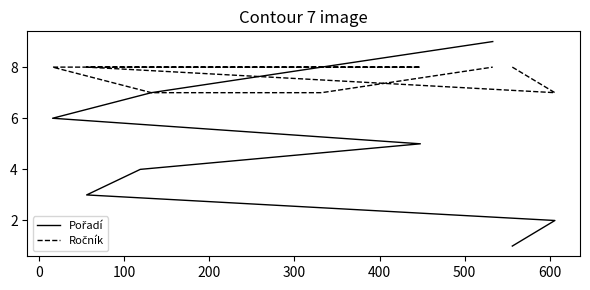

How many distinct data groups are displayed?

2